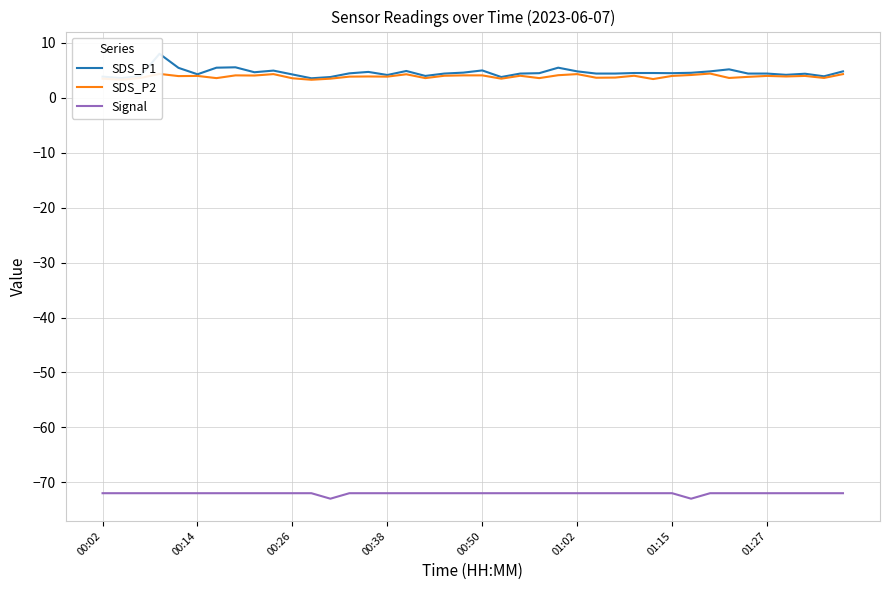

What is the label of the 1st point from the left?

00:02